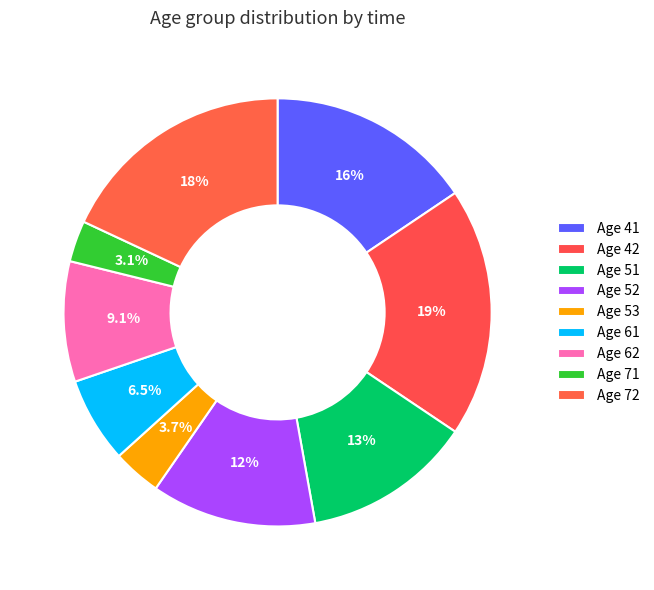

How many slices are in this pie chart?

9